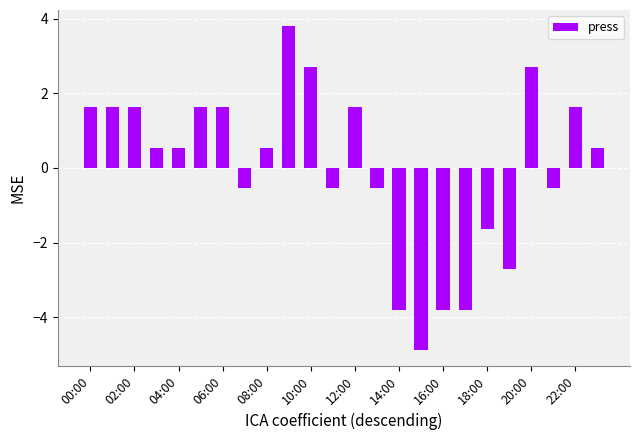

Count the number of data series in this chart.

1